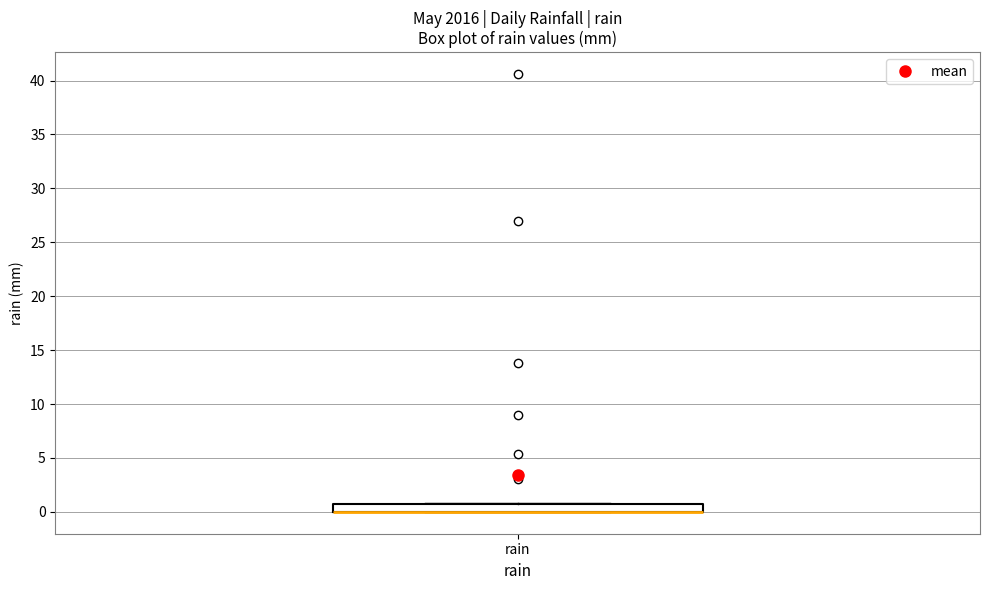

Transcribe this box plot: give where the median line is, the range the box spans, and where the two whiskers end, as read against the y-axis. The values are not printed on the chart, so give them approximately, as read against the axis.

median 0 (drawn on the box's lower edge), box 0 to 1, whiskers 0 to 1